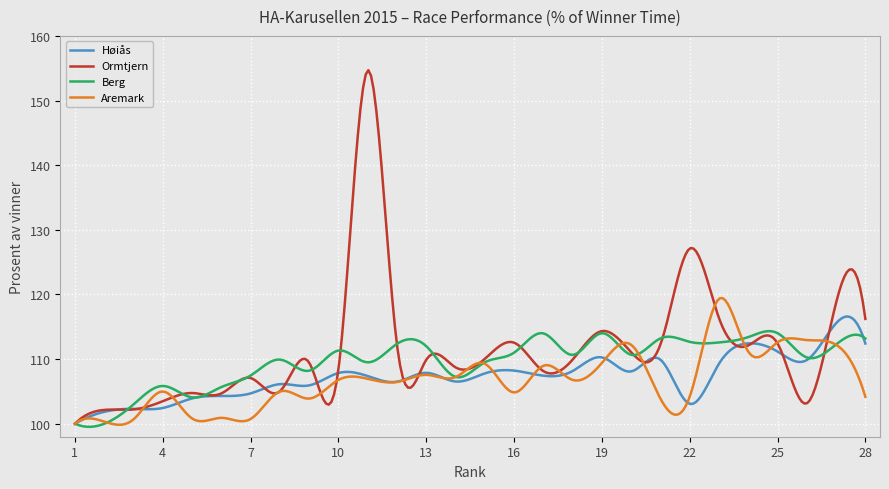

What is the difference between the maximum and minimum values in the Høiås series?

16.6